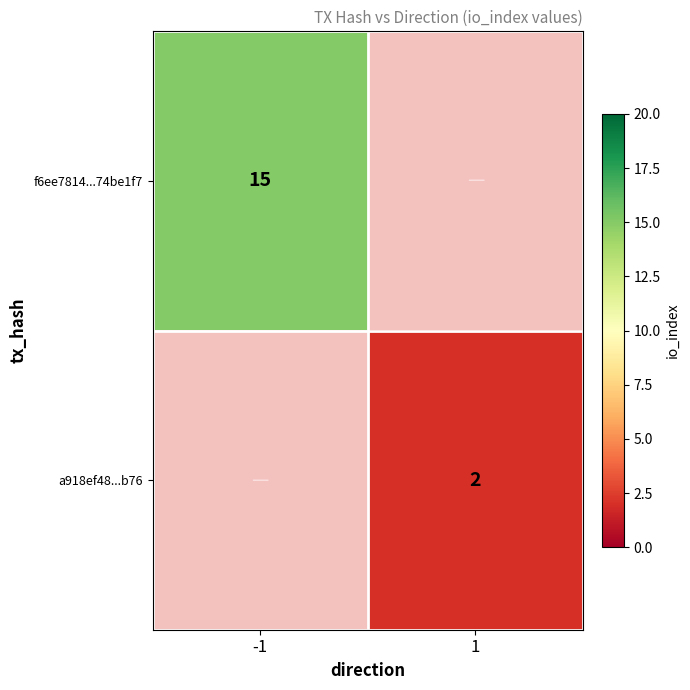

How many data points does each series have?

2